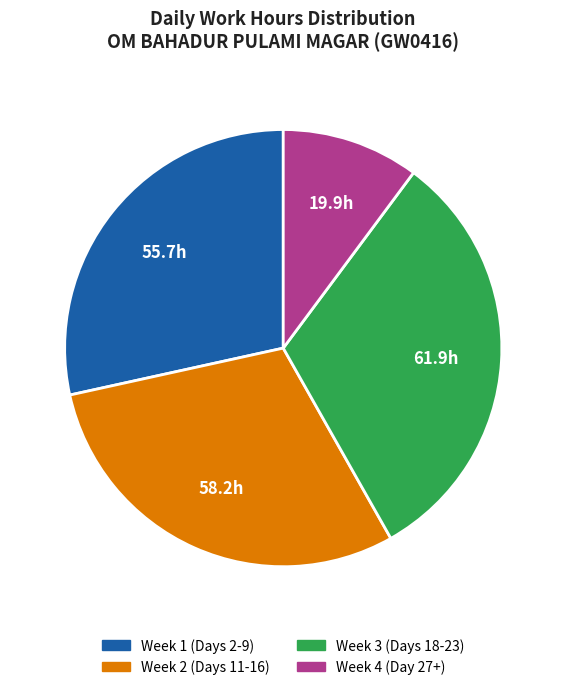

Is there a majority slice in this chart?

No